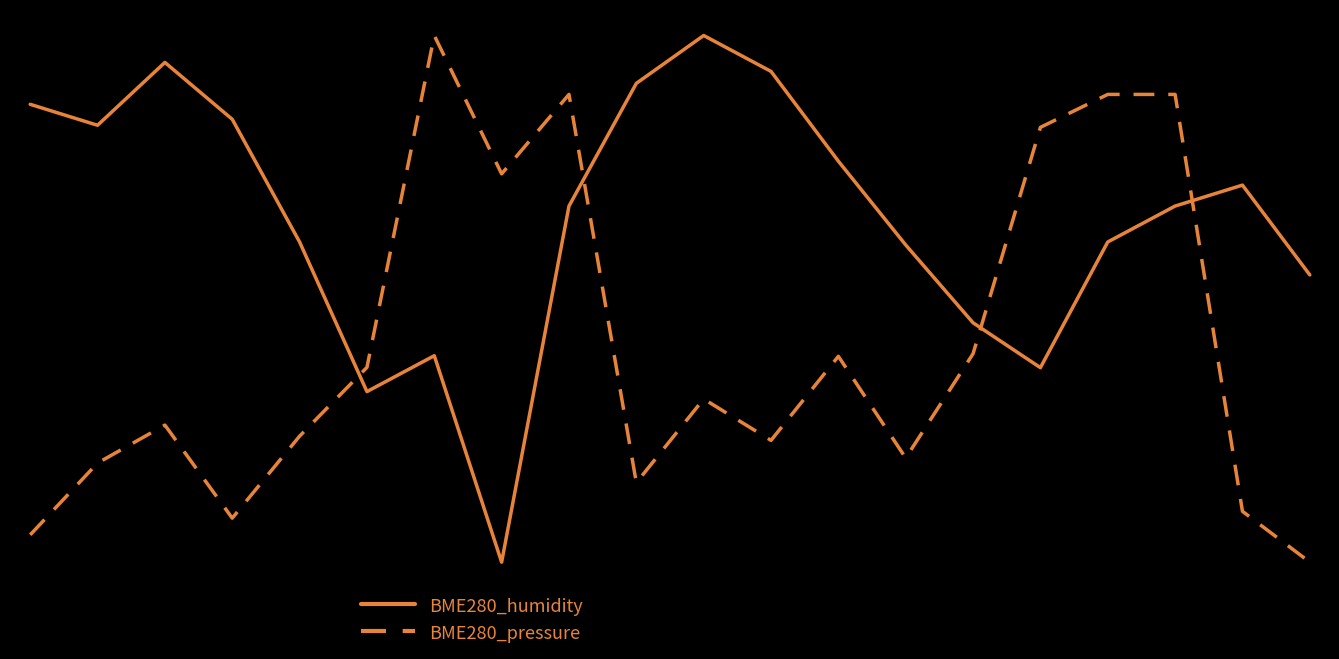

List the labels in order of BME280_pressure value, largest first.

6, 8, 16, 17, 15, 7, 14, 12, 5, 10, 2, 4, 11, 13, 1, 9, 18, 3, 0, 19